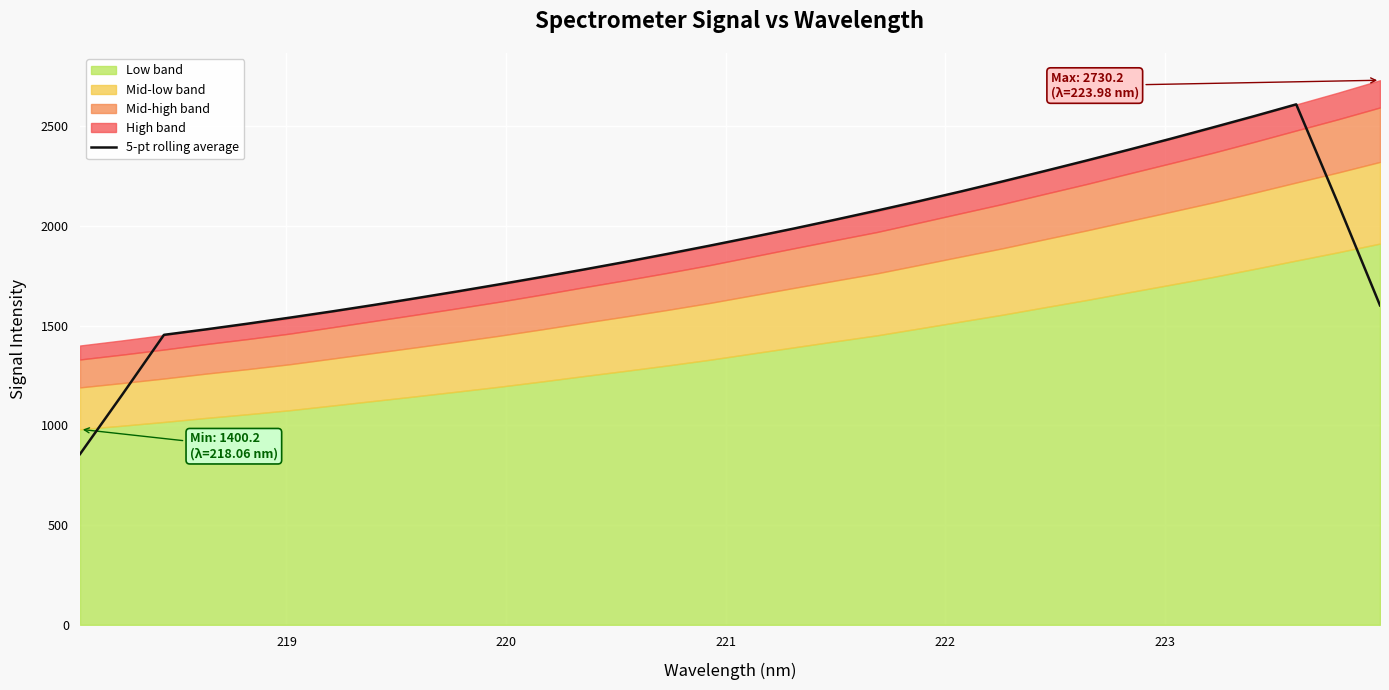

What is the minimum value for 5-pt rolling average?

855.7